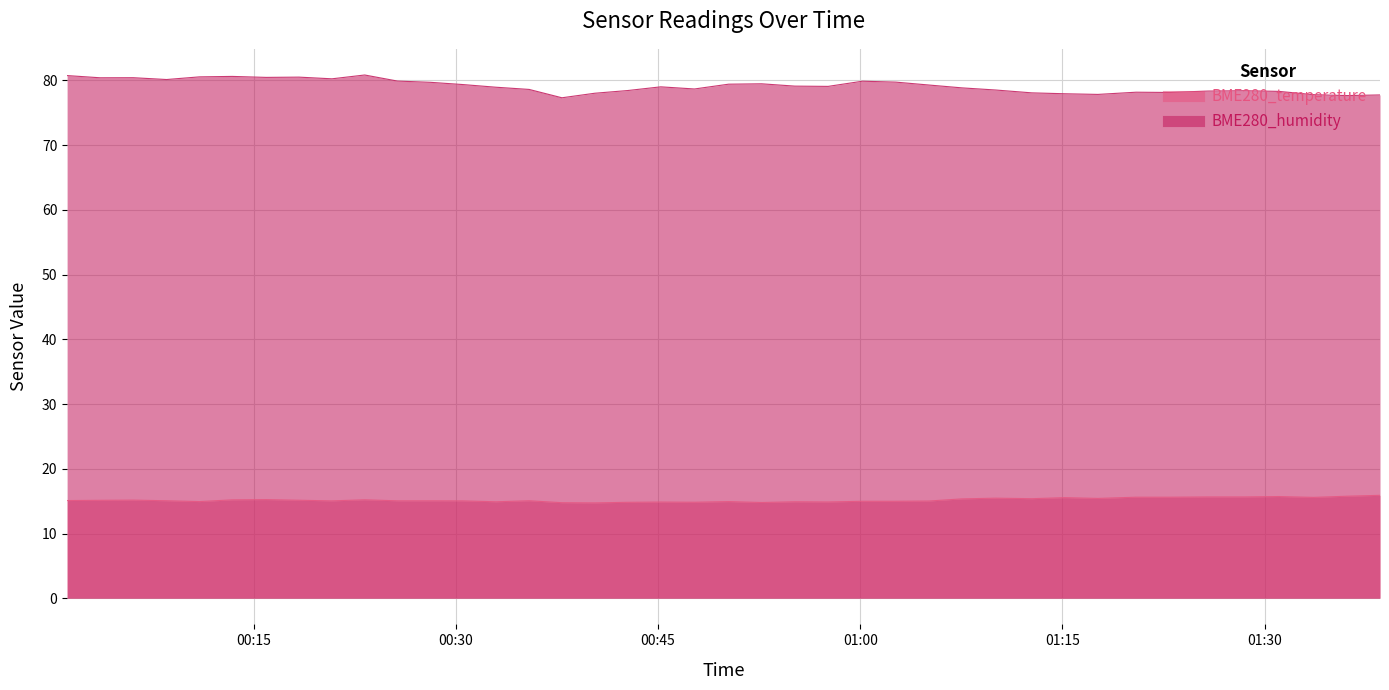

Which series has the largest total across all categories?

BME280_humidity